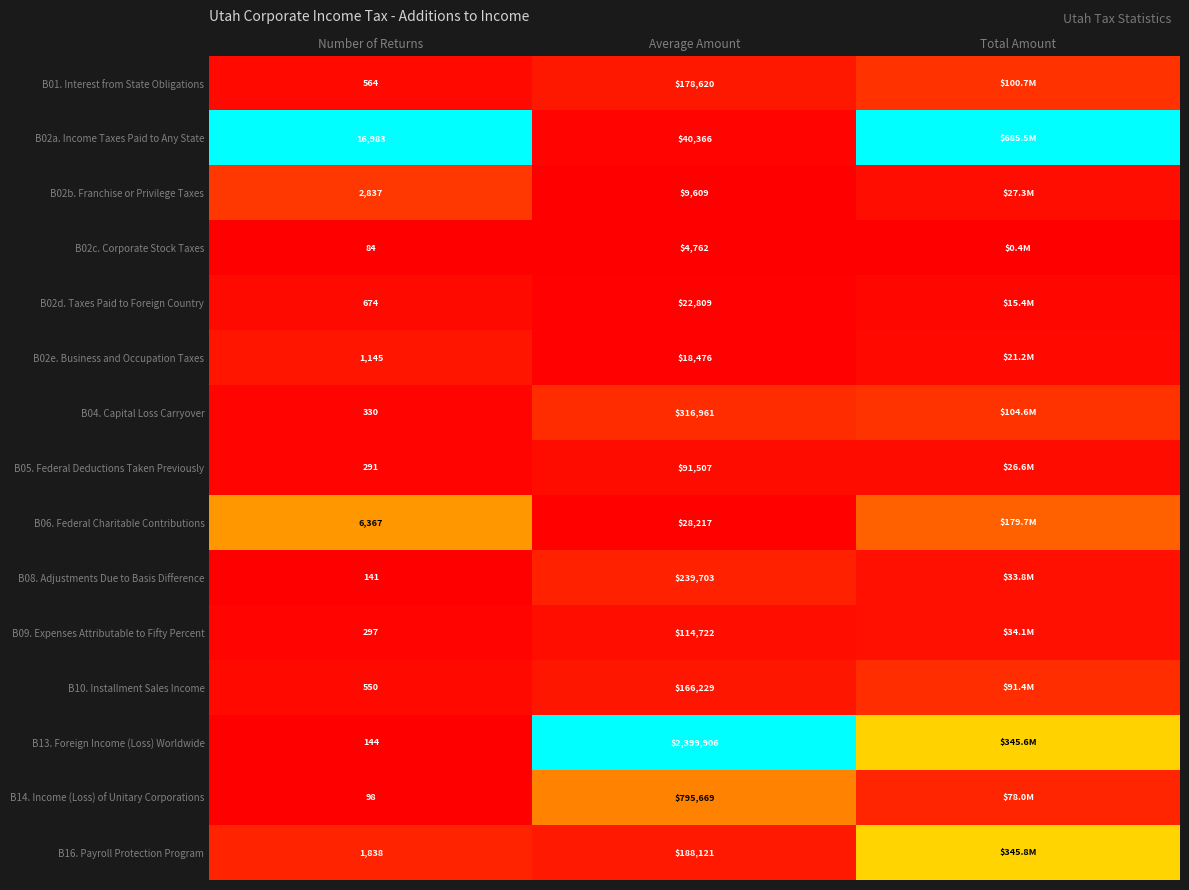

At how many categories does at least one series exceed 0?

3